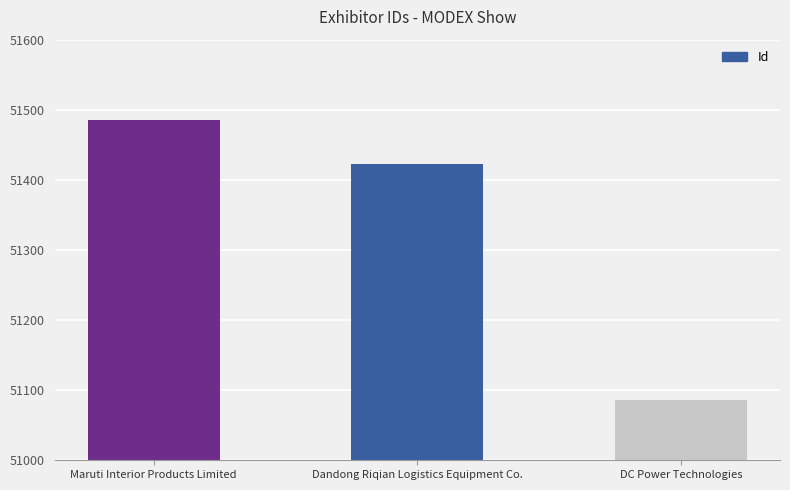

List the labels in order of value, smallest first.

DC Power Technologies, Dandong Riqian Logistics Equipment Co., Maruti Interior Products Limited